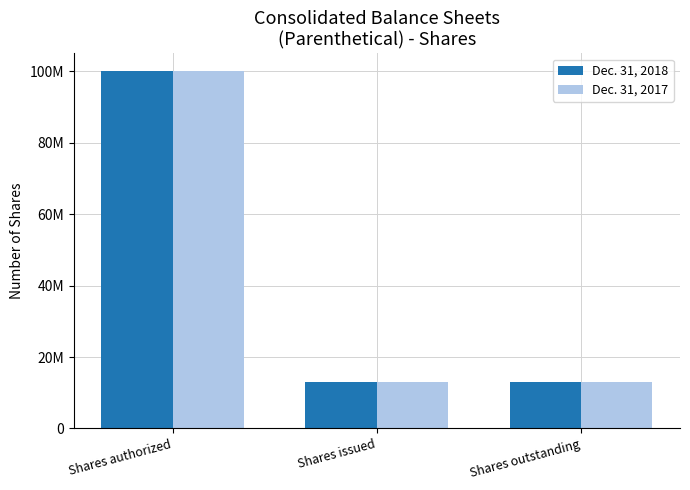

Are the bars grouped side by side (vs. stacked)?

Yes